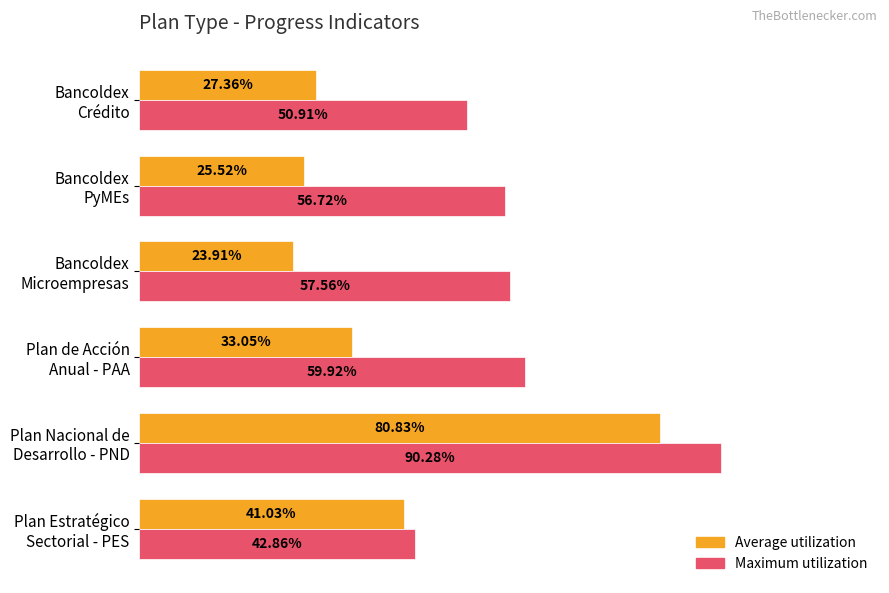

What are all the series names shown in the legend?

Average utilization, Maximum utilization